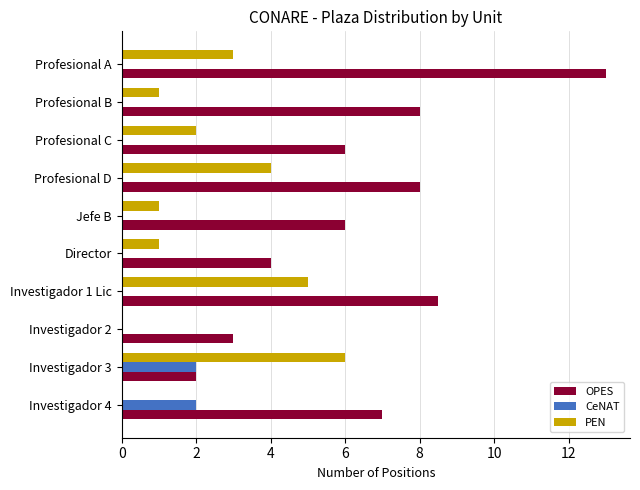

What is the total value across all series at Investigador 4?

9.0